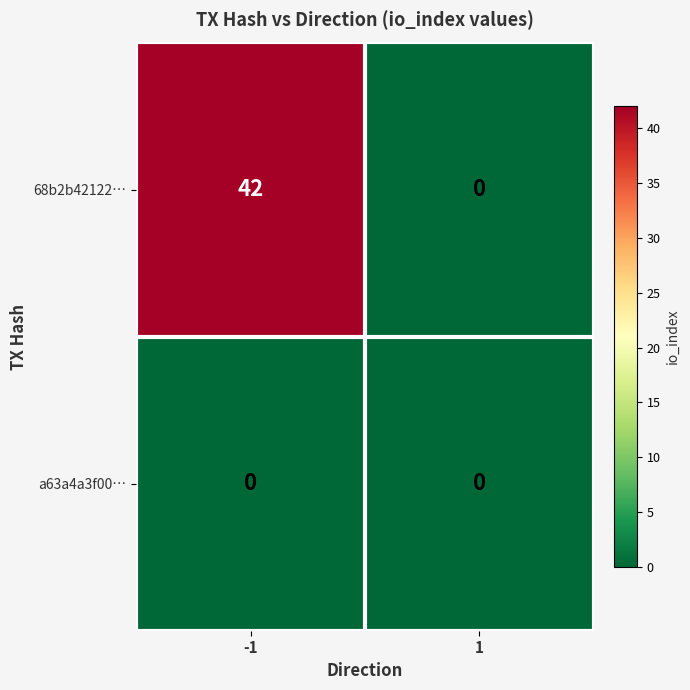

The value of a63a4a3f00… at -1 is 0. True or false?

True